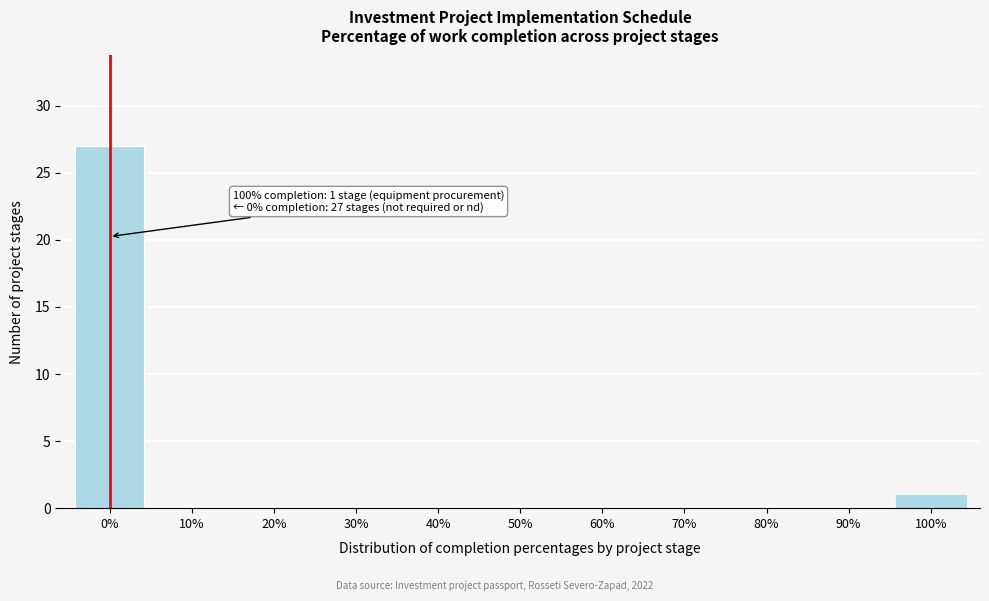

Reading right to left, what are all the values shown in this chart?

100%=1	90%=0	80%=0	70%=0	60%=0	50%=0	40%=0	30%=0	20%=0	10%=0	0%=27